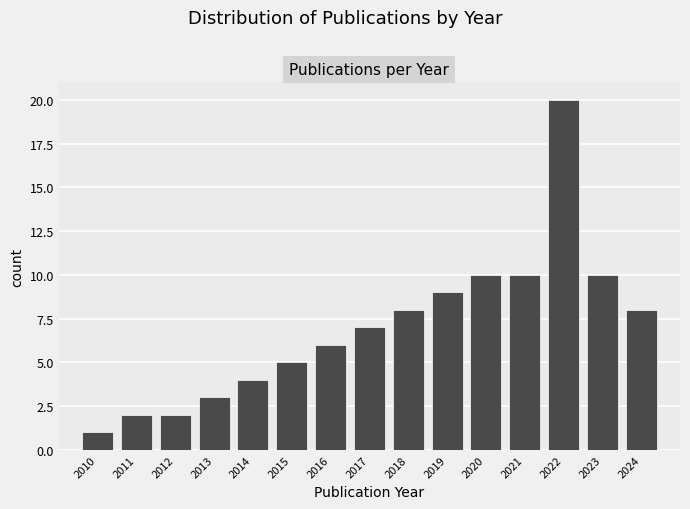

Reading left to right, what are all the values shown in this chart?

2010=1	2011=2	2012=2	2013=3	2014=4	2015=5	2016=6	2017=7	2018=8	2019=9	2020=10	2021=10	2022=20	2023=10	2024=8